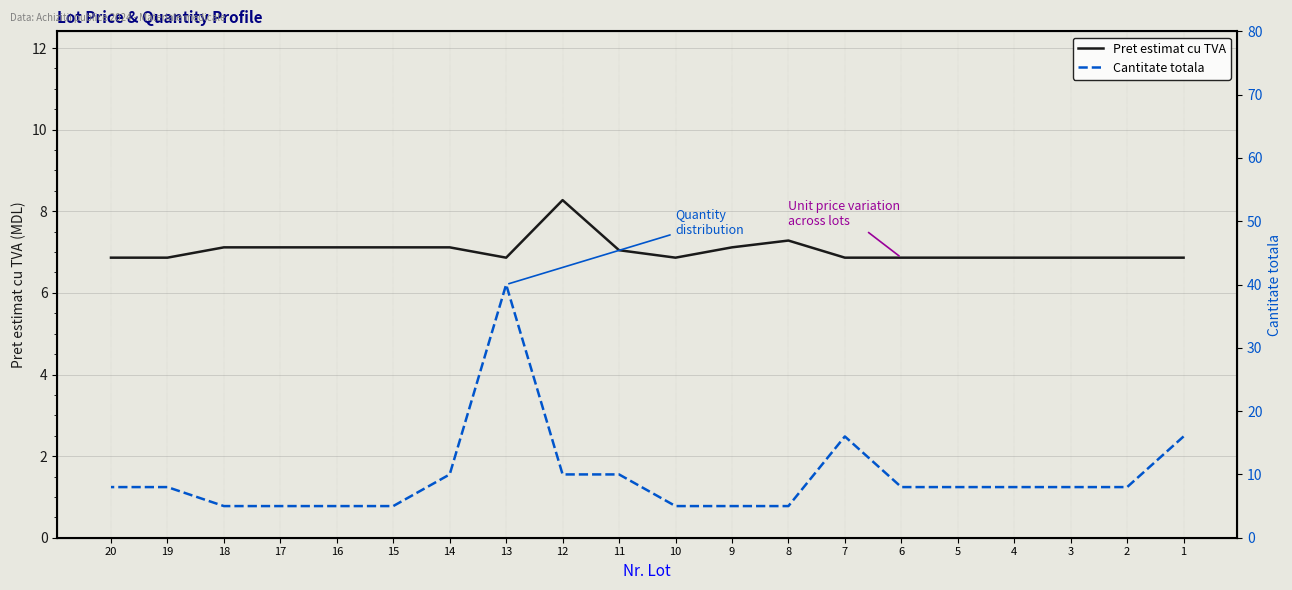

What are all the series names shown in the legend?

Pret estimat cu TVA, Cantitate totala